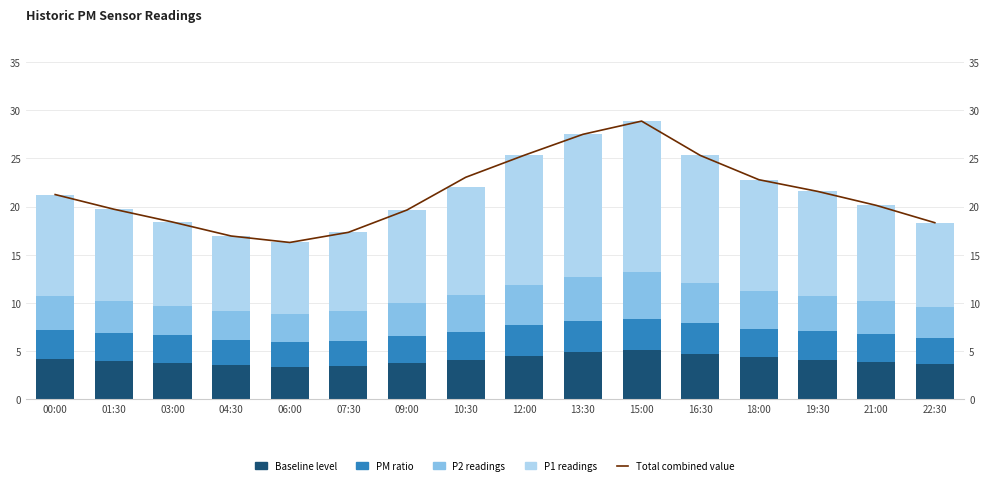

Between 00:00 and 16:30, which series saw the biggest shift?

Total combined value